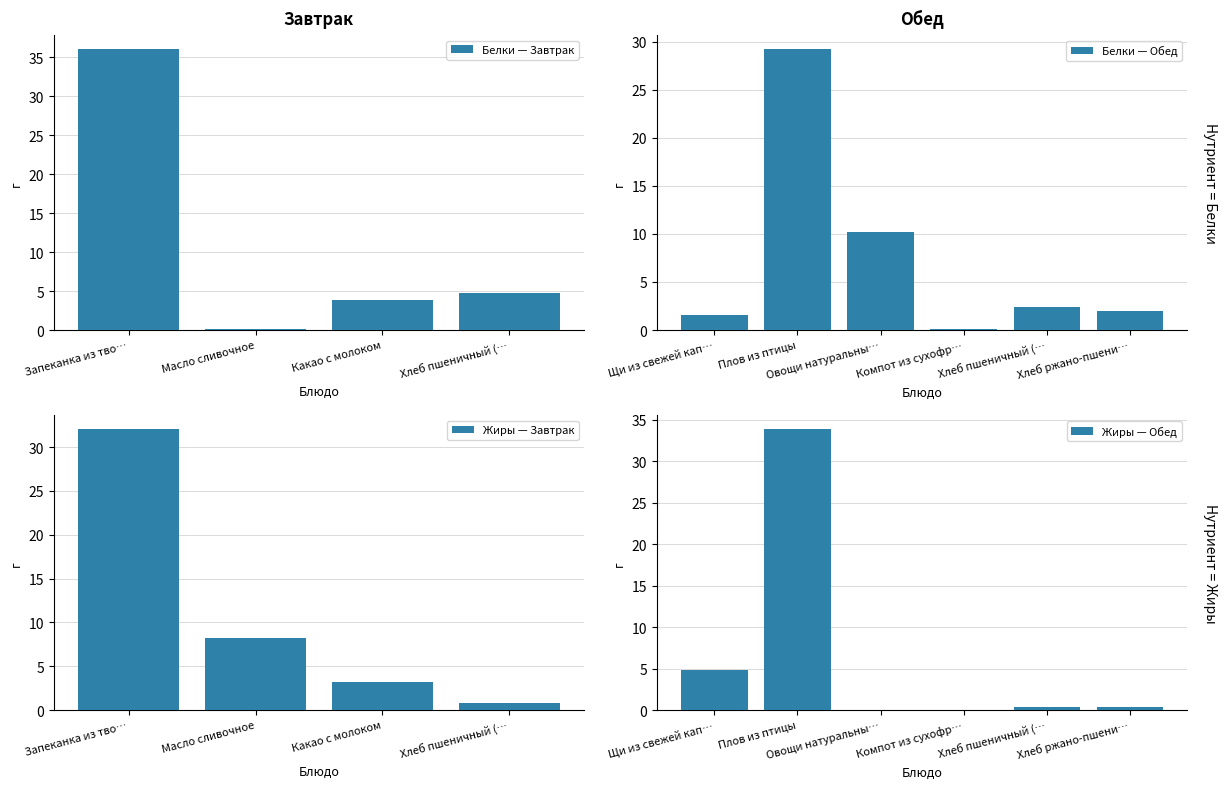

What is the label of the 10th bar from the right?

Запеканка из творога